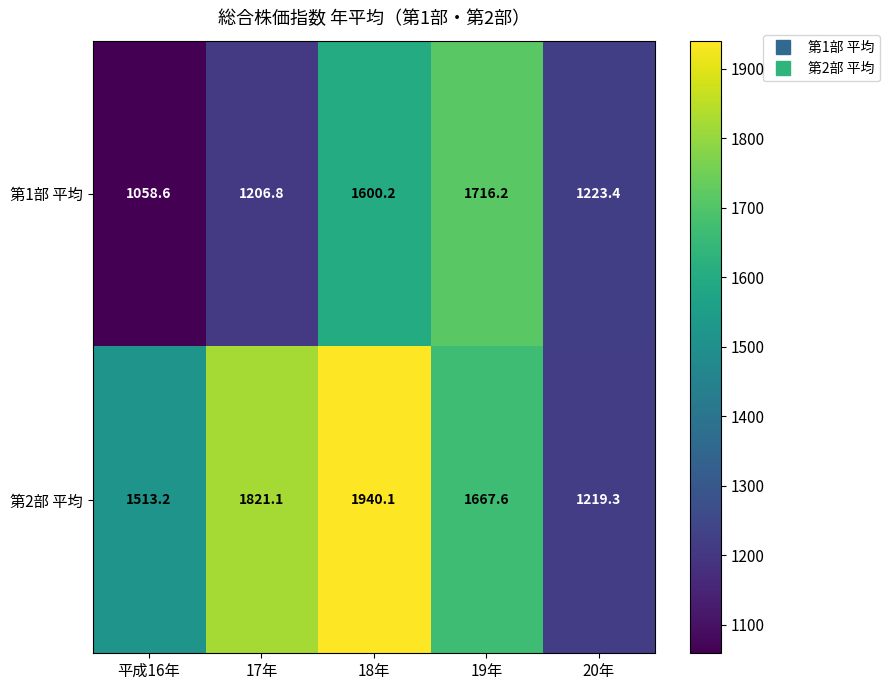

What is the sum of all 第2部 平均 values?

8161.3